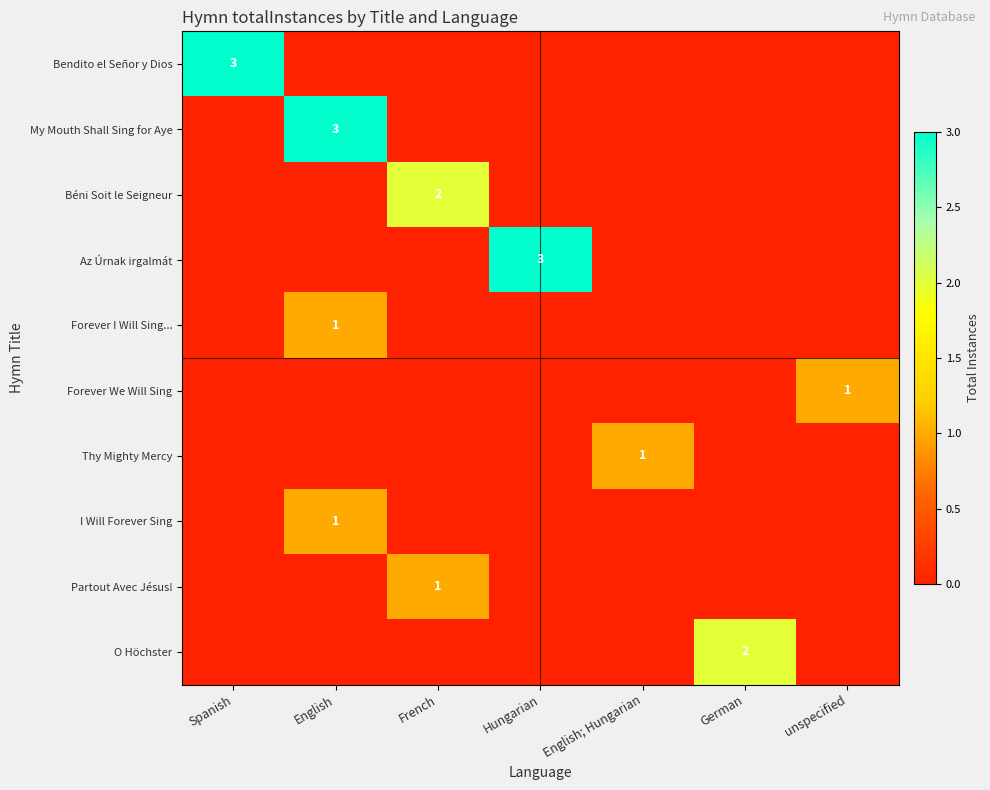

Is it true that Az Úrnak irgalmát equals 4 at Hungarian?

False